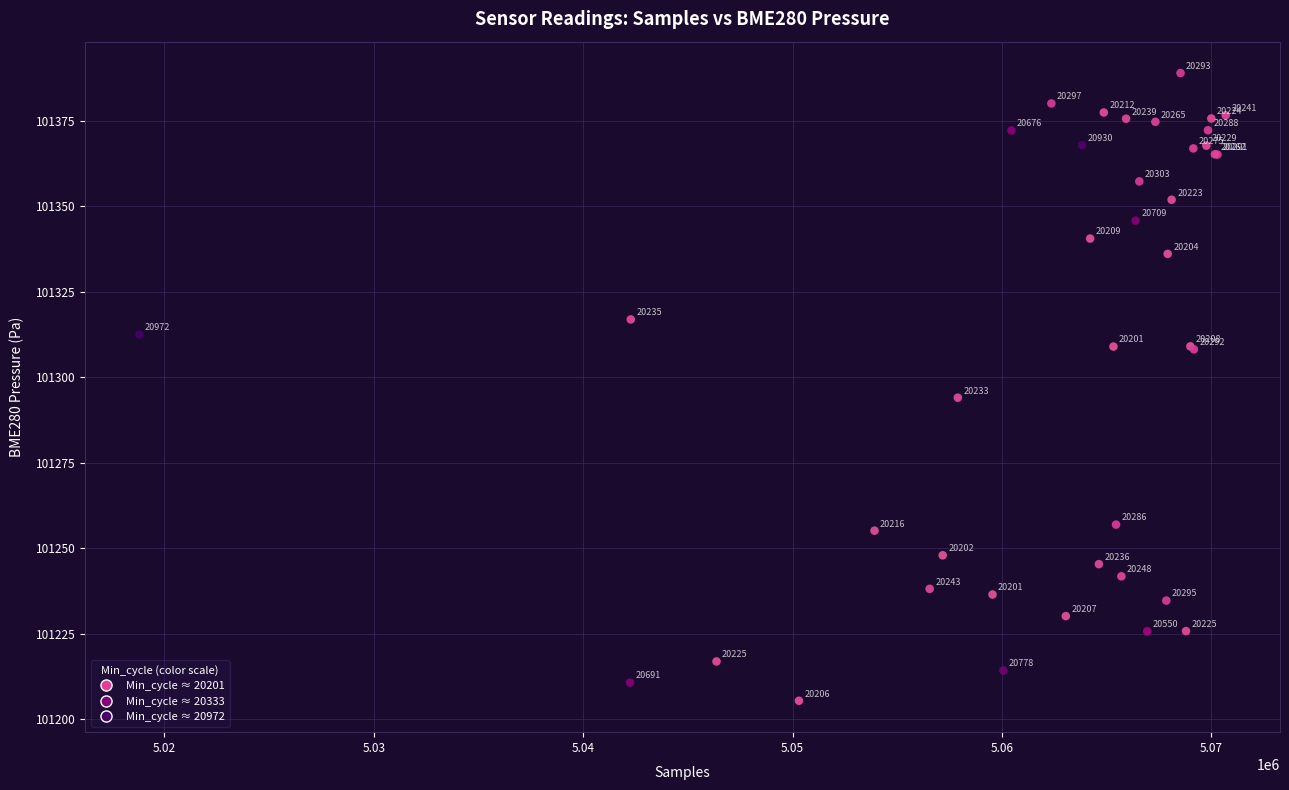

What Y value in the scatter plot is closest to 101297?

101294.0